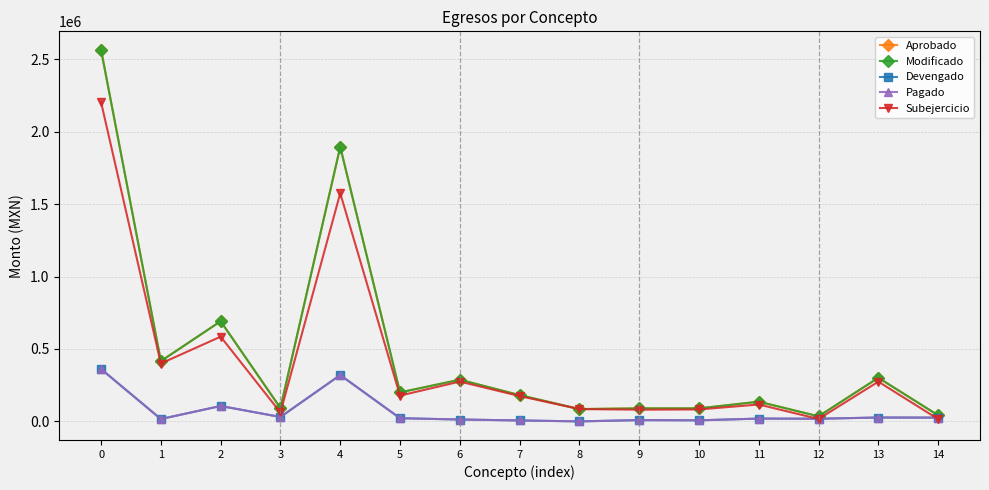

Is this an area chart (filled region under the line)?

No